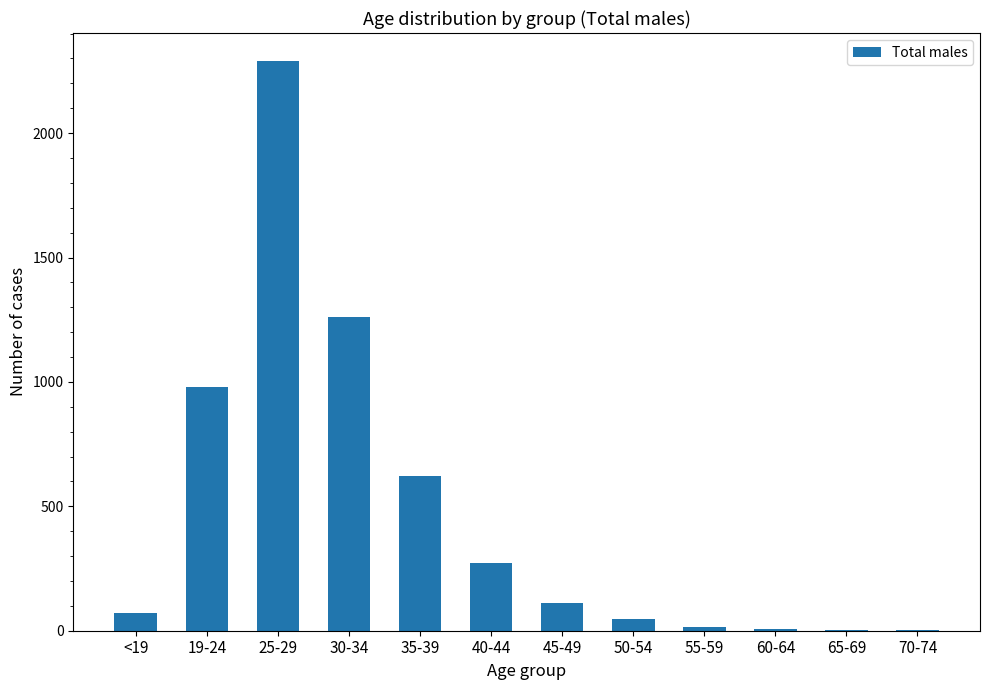

What is the sum of all values?

5678